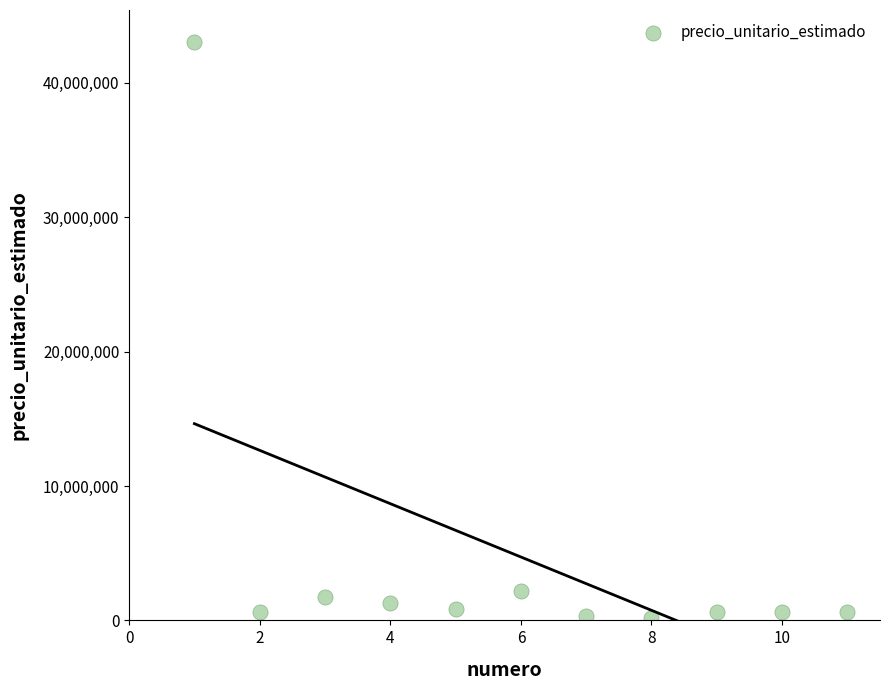

What is the range of X values (max minus min)?

10